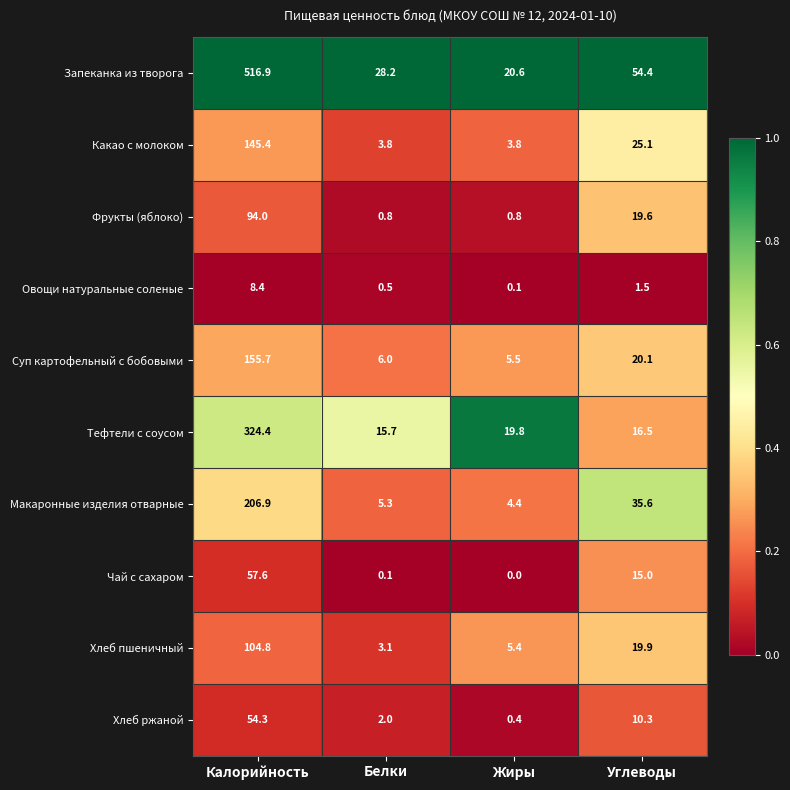

At Углеводы, list the series in order from smallest to largest.

Овощи натуральные соленые, Хлеб ржаной, Чай с сахаром, Тефтели с соусом, Фрукты (яблоко), Хлеб пшеничный, Суп картофельный с бобовыми, Какао с молоком, Макаронные изделия отварные, Запеканка из творога